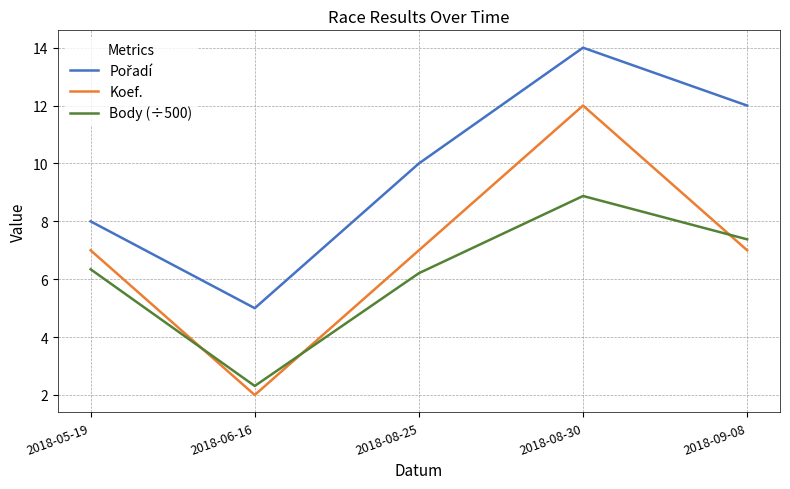

What is the difference between the maximum and minimum values in the Body (÷500) series?

6.6